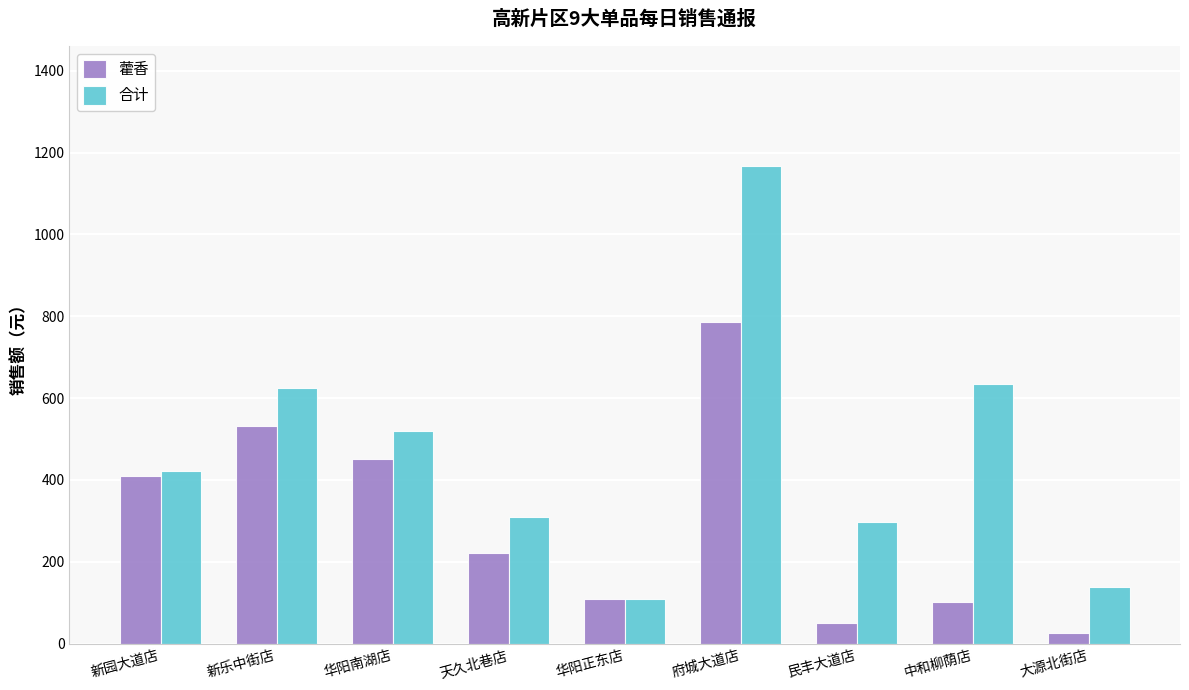

What is the label of the 7th bar from the left?

民丰大道店